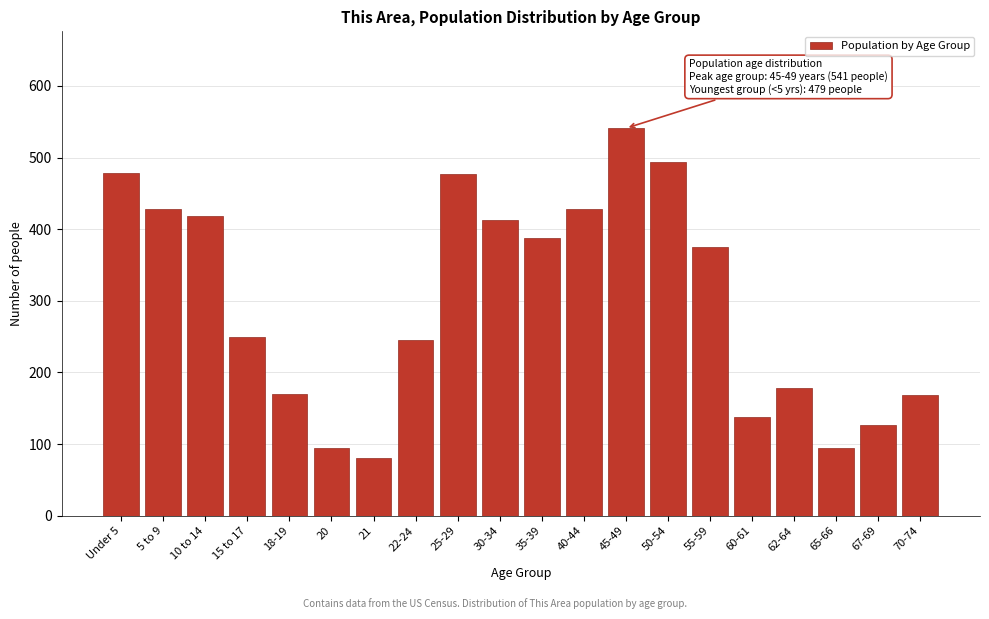

What is the difference between the second highest and second lowest values?

400